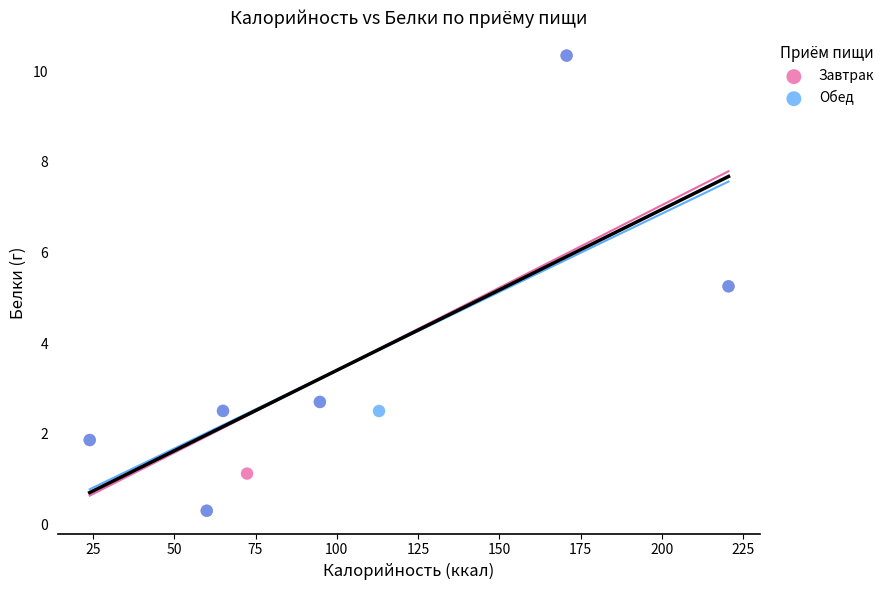

What are all the series names shown in the legend?

Завтрак, Обед